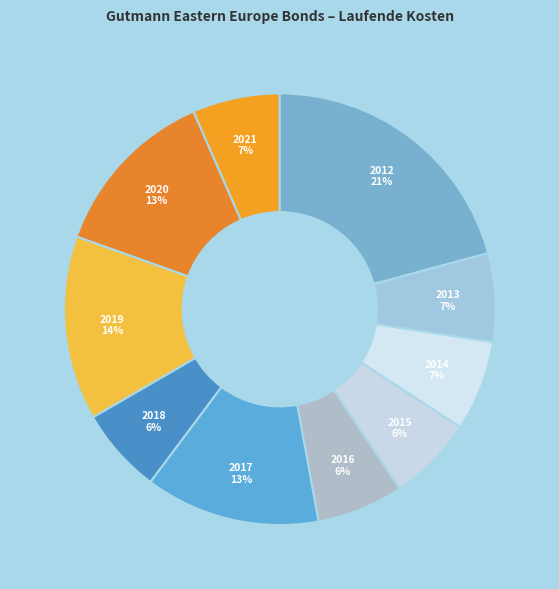

Is it true that 2012 is 11% of the pie?

False